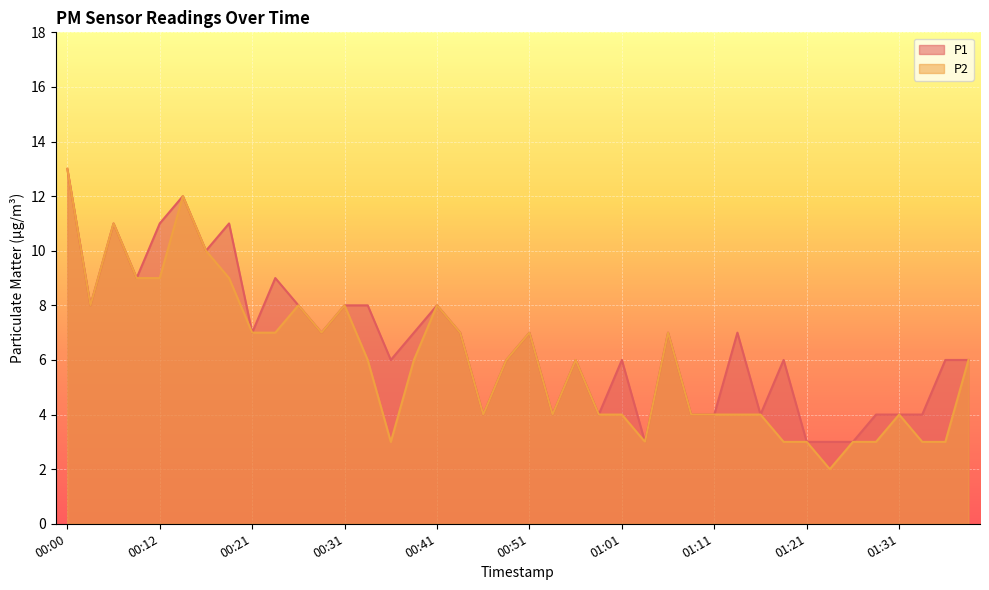

How many values in the P2 series exceed 6?

17